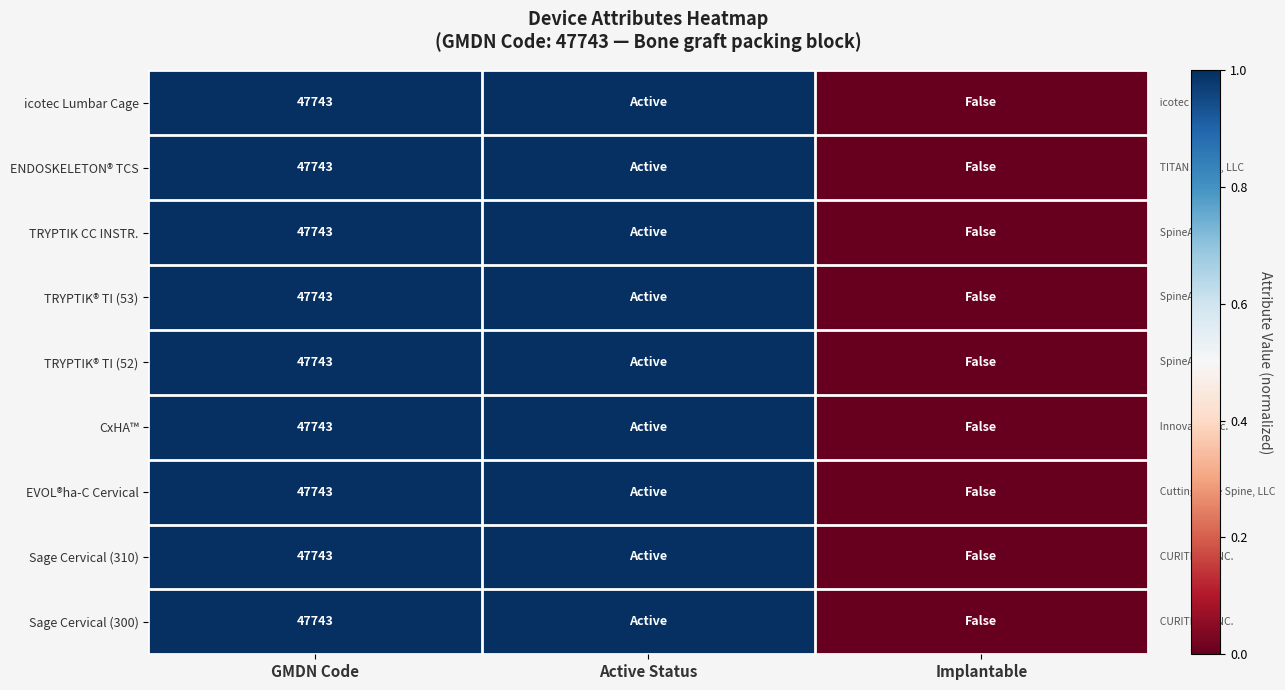

The value of TRYPTIK® TI (52) at GMDN Code is 47743. True or false?

True